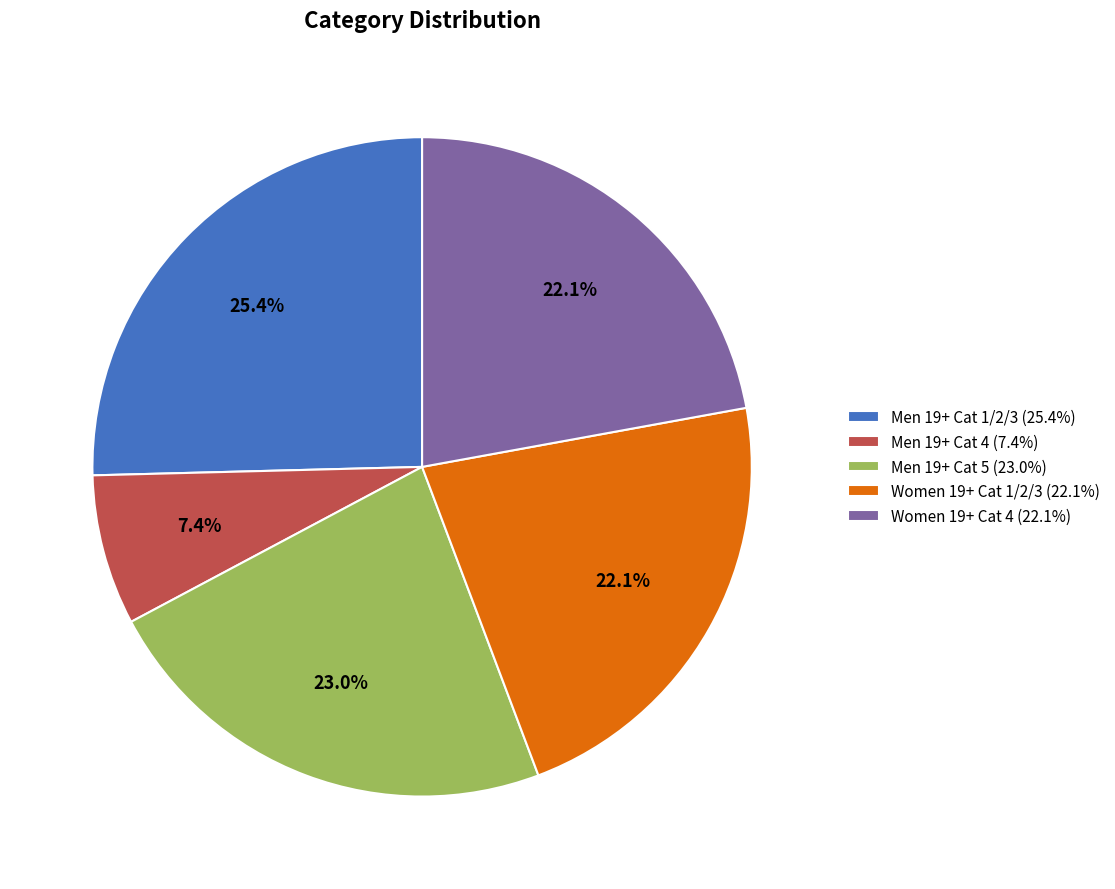

What is the ratio of the value at Women 19+ Cat 4 (22.1%) to the value at Men 19+ Cat 1/2/3 (25.4%)?

0.9